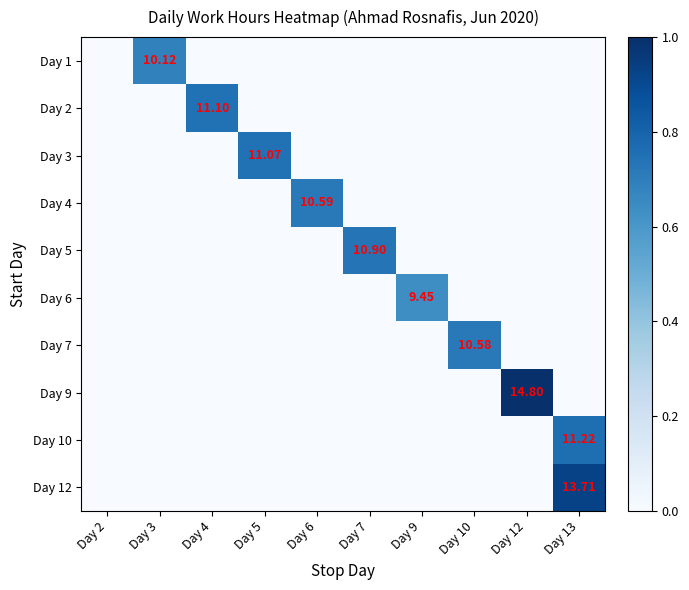

How many values in the Day 12 series exceed 0?

1